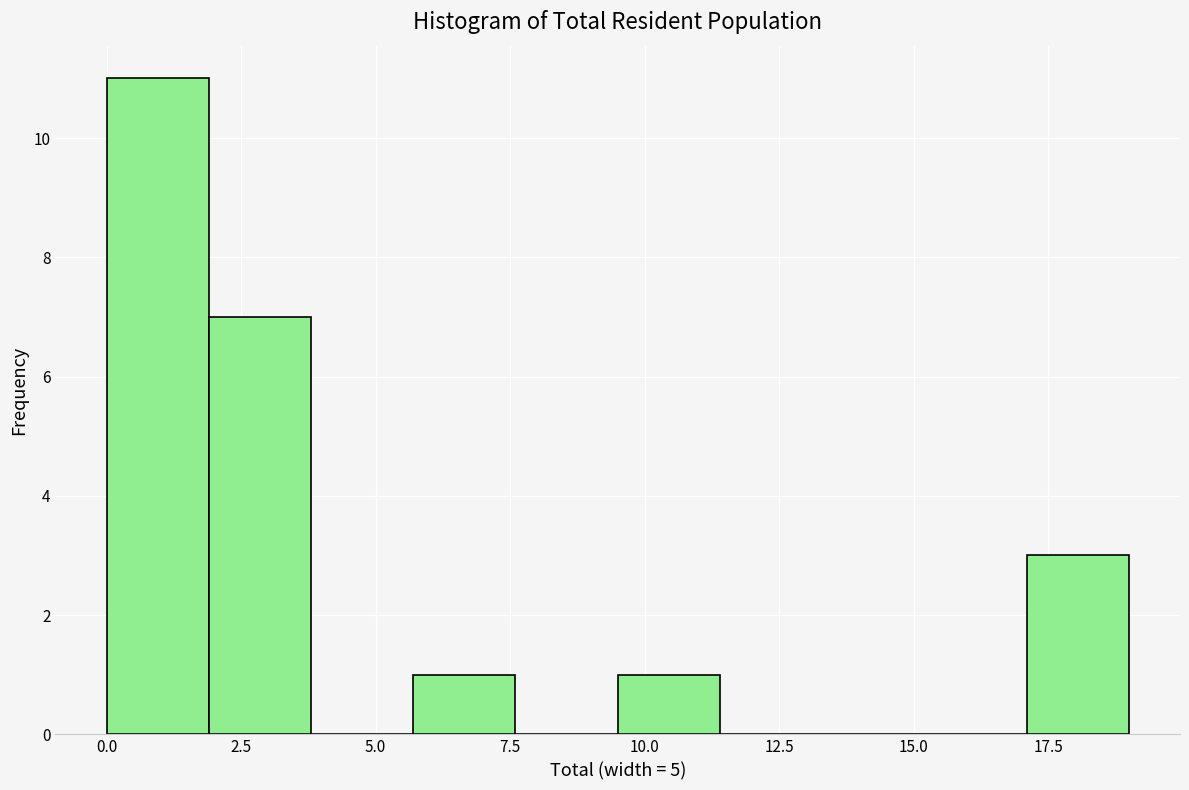

Read against the x-axis, roughly where is the centre of the tallest bar?

1.0